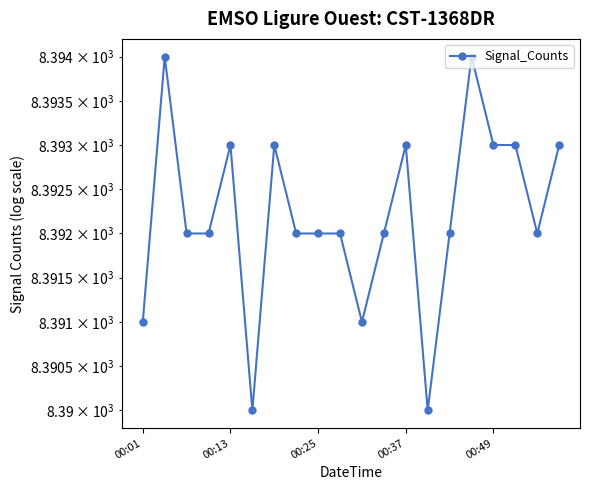

Count the values in the range 8392 to 8393.

14